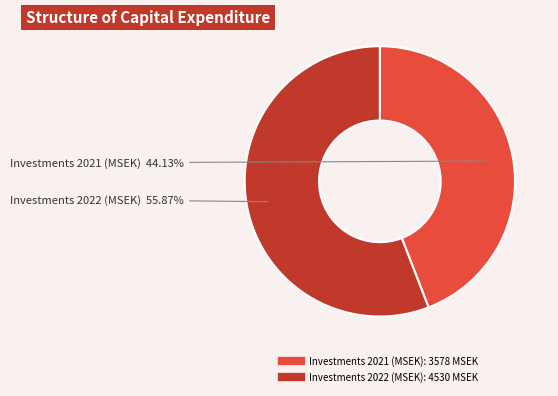

Does any single category account for the majority?

Yes